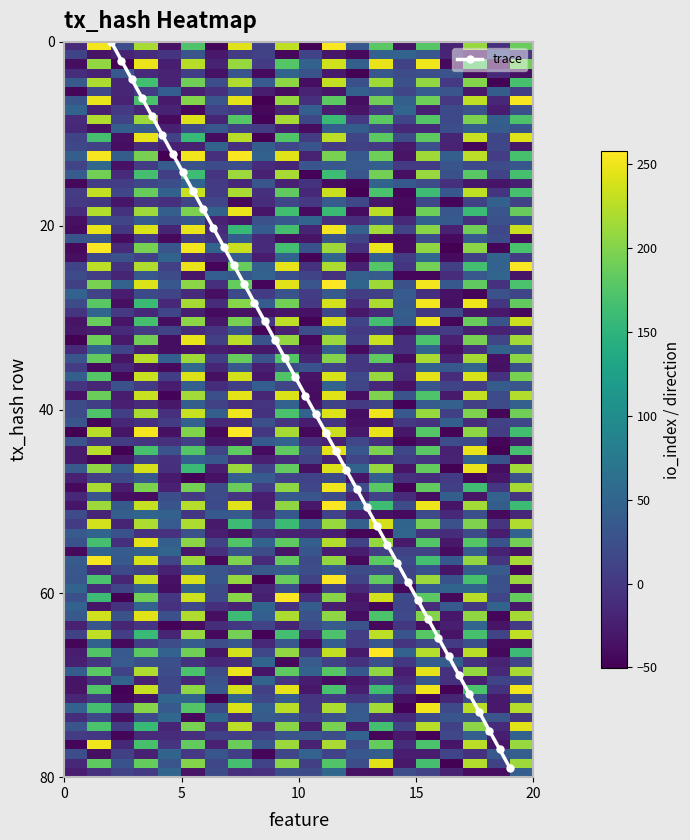

What is the value of the 12th point from the left?

22.3